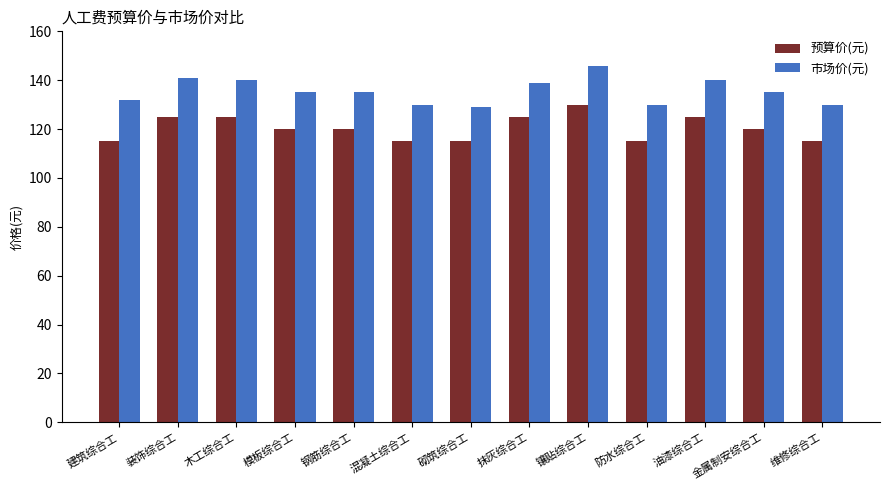

What is the label of the 3rd bar from the left?

木工综合工